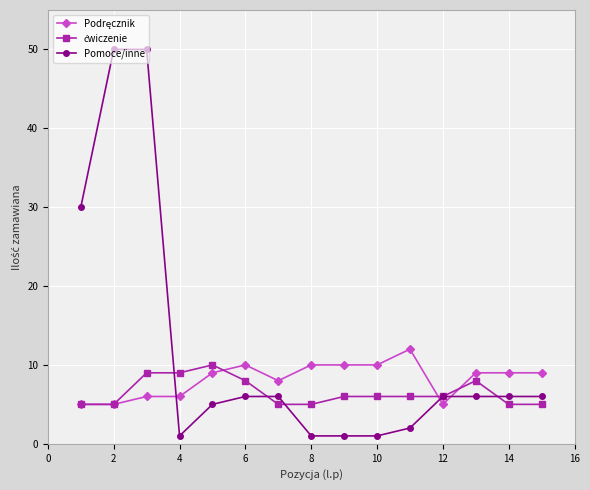

Which series has the largest range (max minus min)?

Pomoce/inne